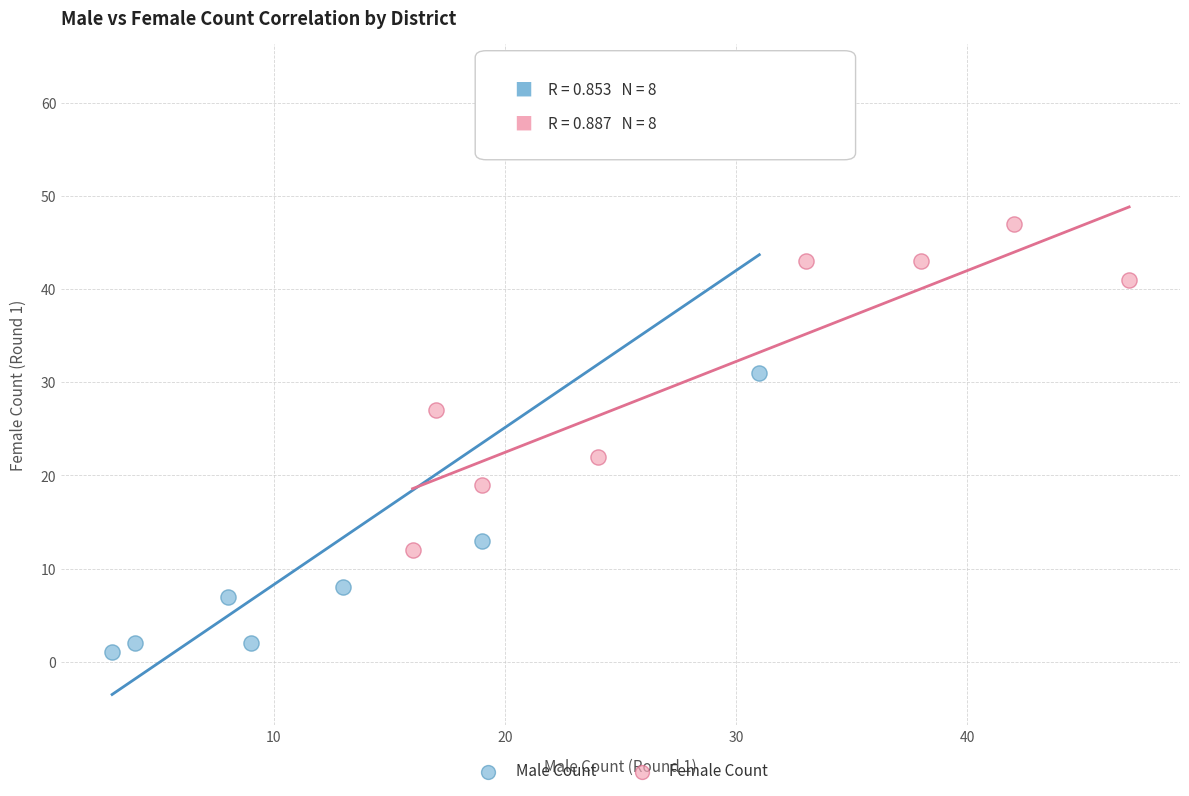

What are all the series names shown in the legend?

Male Count, Female Count